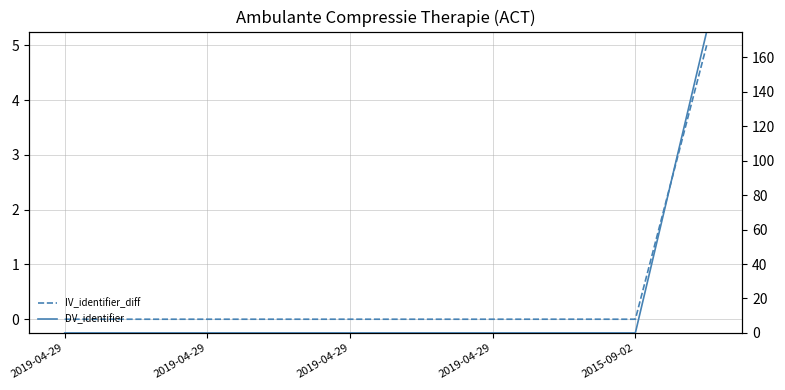

At how many categories does at least one series exceed 67?

1